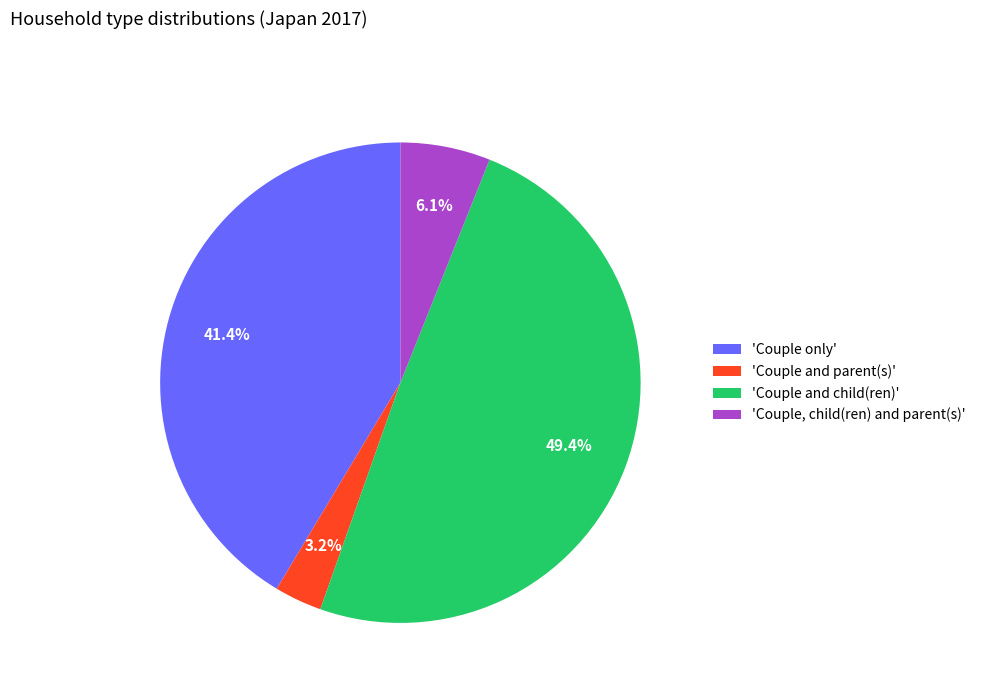

Is there a majority slice in this chart?

No